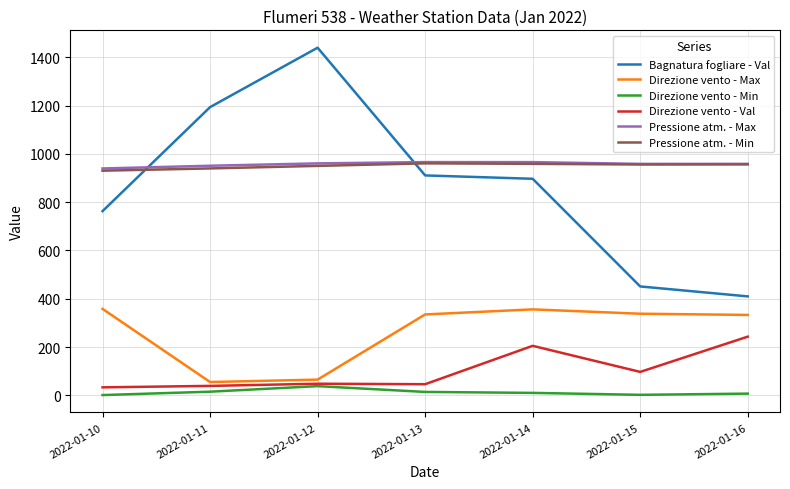

Which category has the highest value across all series?

2022-01-12